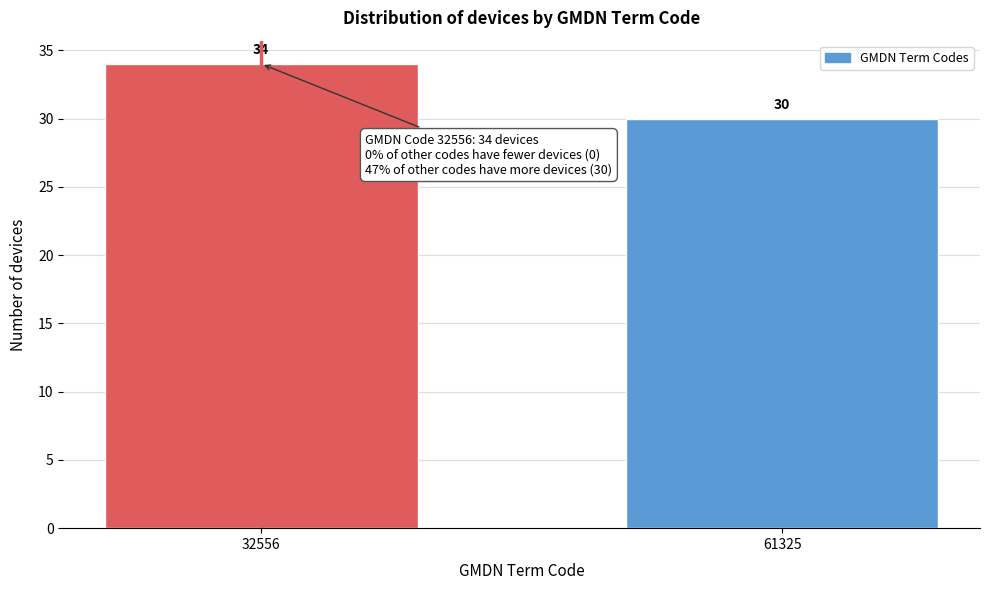

Reading left to right, what are all the values shown in this chart?

34	30